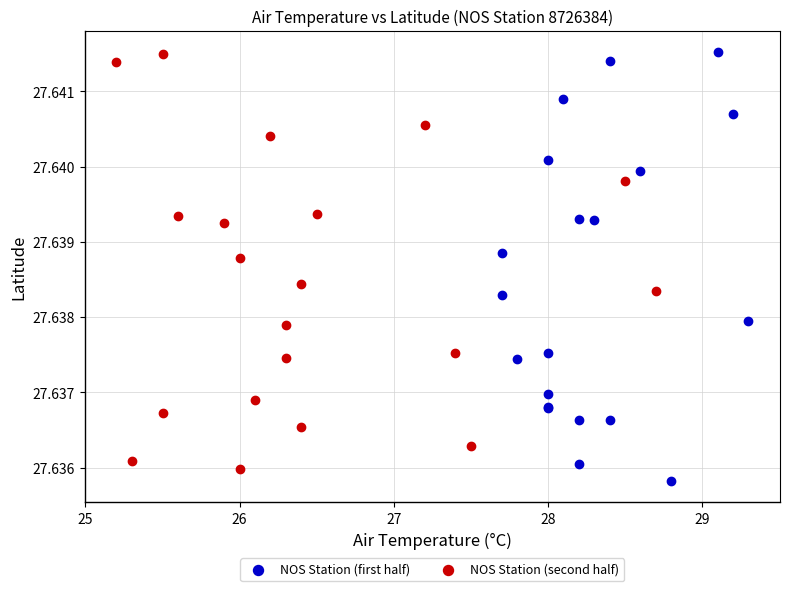

What are all the series names shown in the legend?

NOS Station (first half), NOS Station (second half)